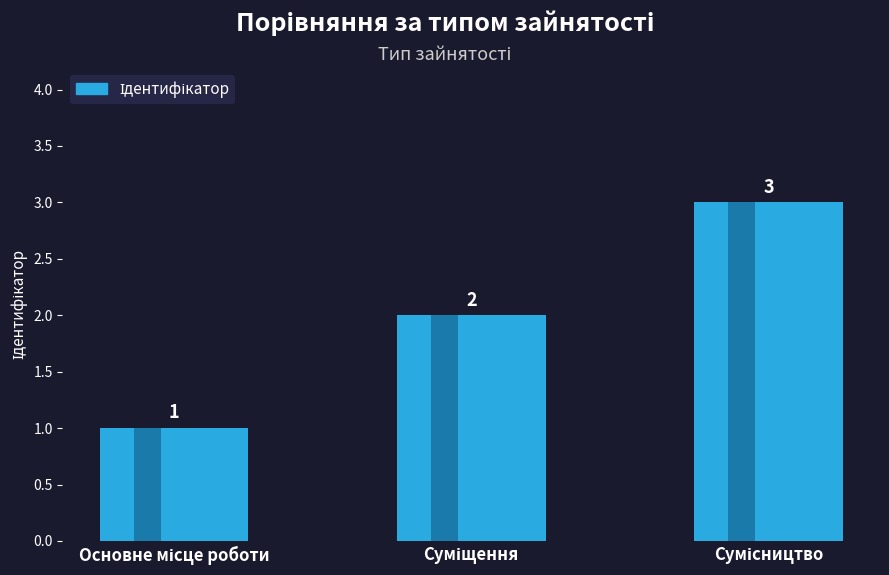

What is the difference between the maximum and second lowest values?

1